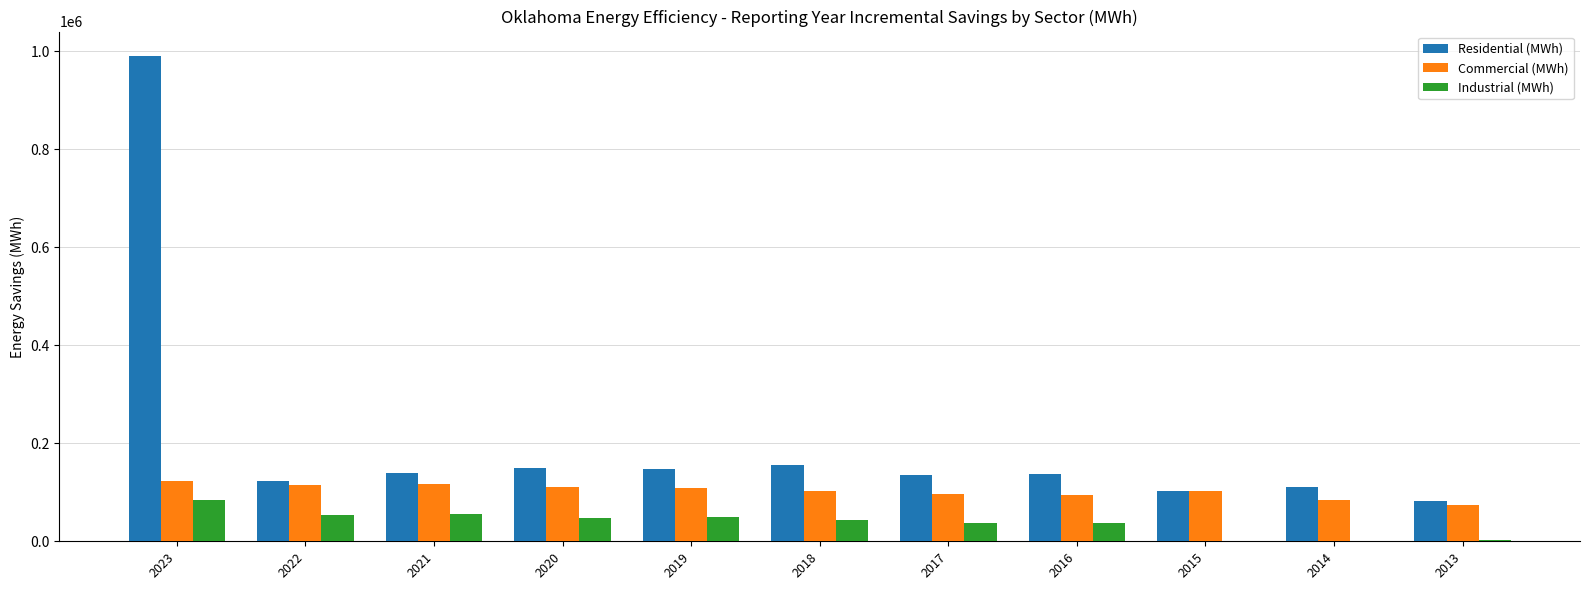

What is the total value across all series at 2016?

267842